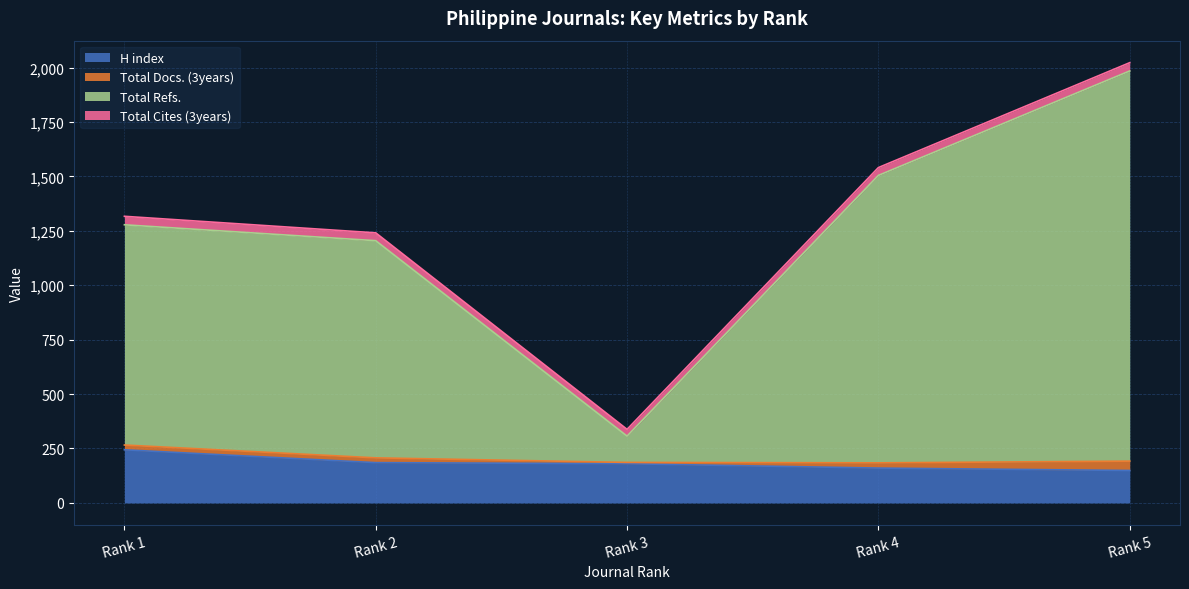

At how many categories does at least one series exceed 433?

4